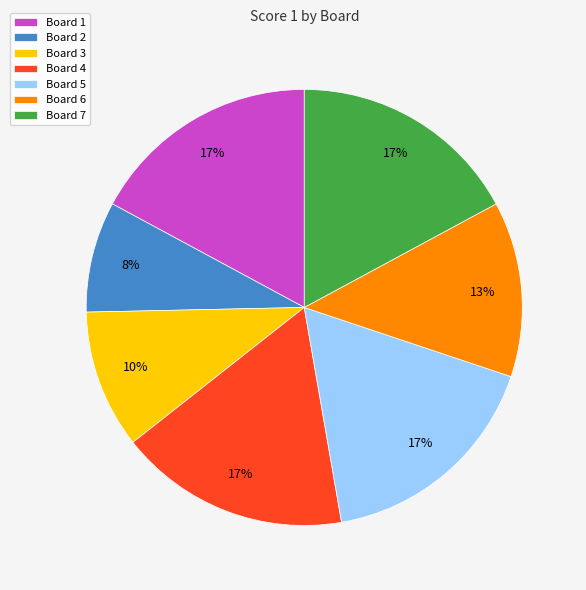

Count the number of slices in the pie.

7